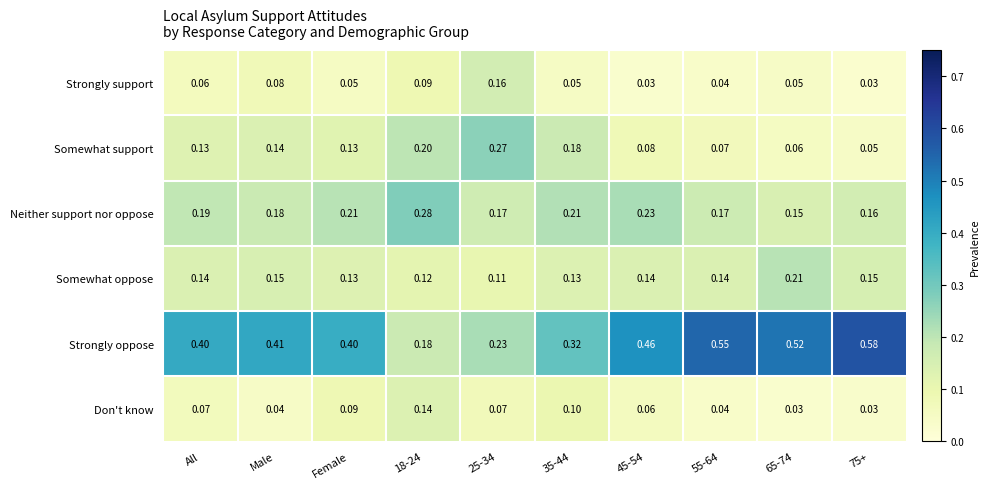

List the series in order of their peak value, lowest first.

Don't know, Strongly support, Somewhat oppose, Somewhat support, Neither support nor oppose, Strongly oppose